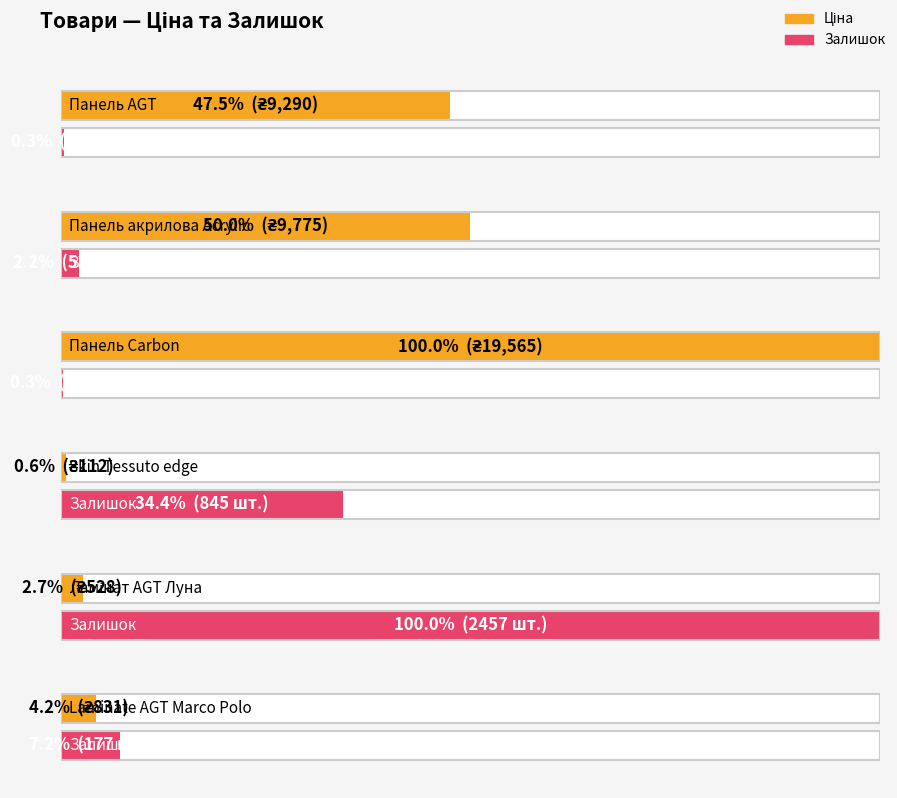

What is the sum of the Залишок values at Laminate AGT Marco Polo and Панель AGT?

185.0